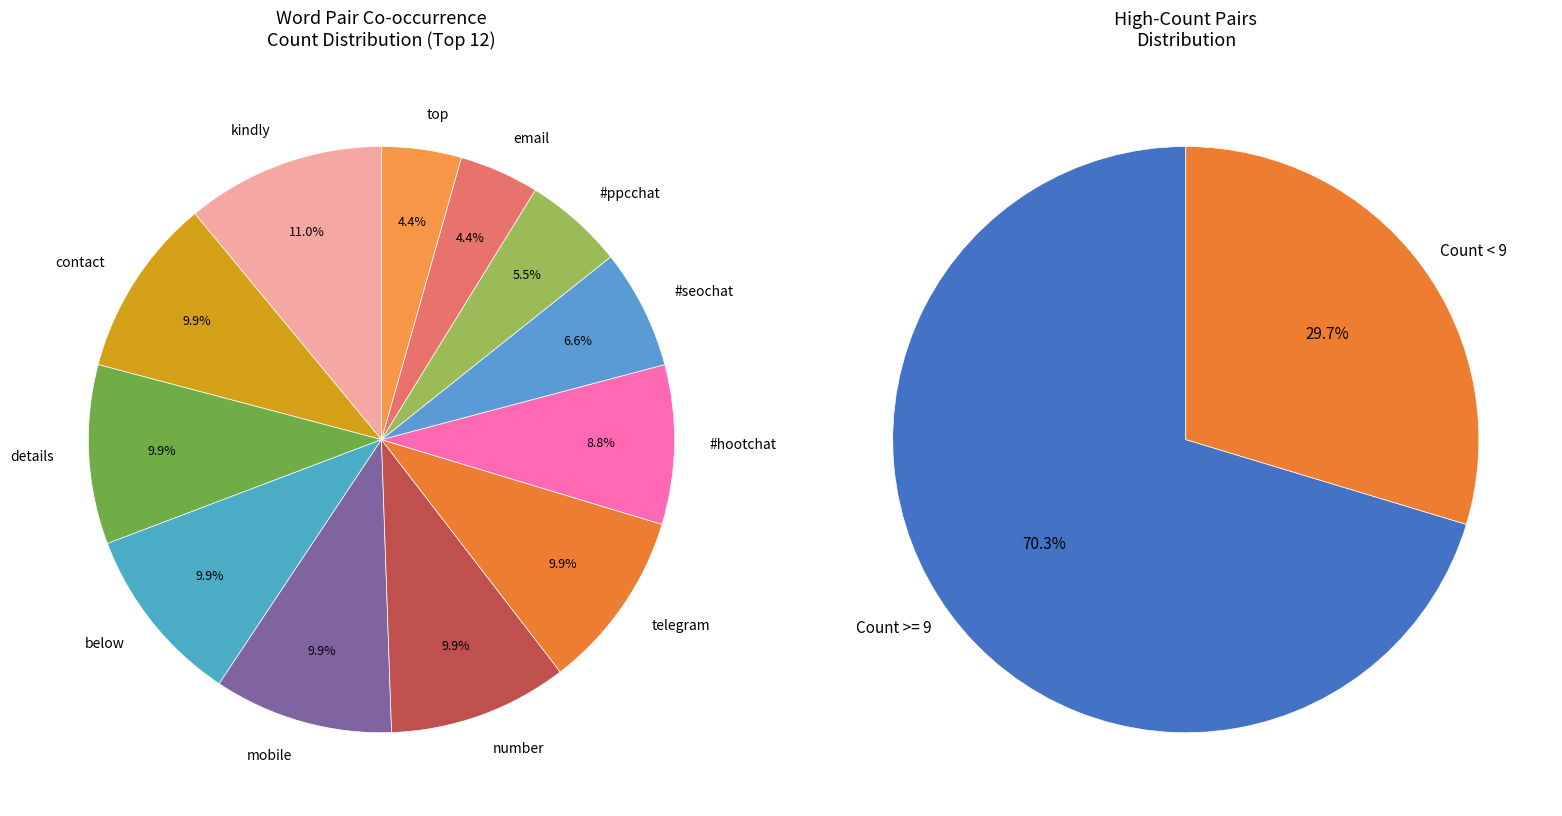

How many segments does this pie chart have?

12